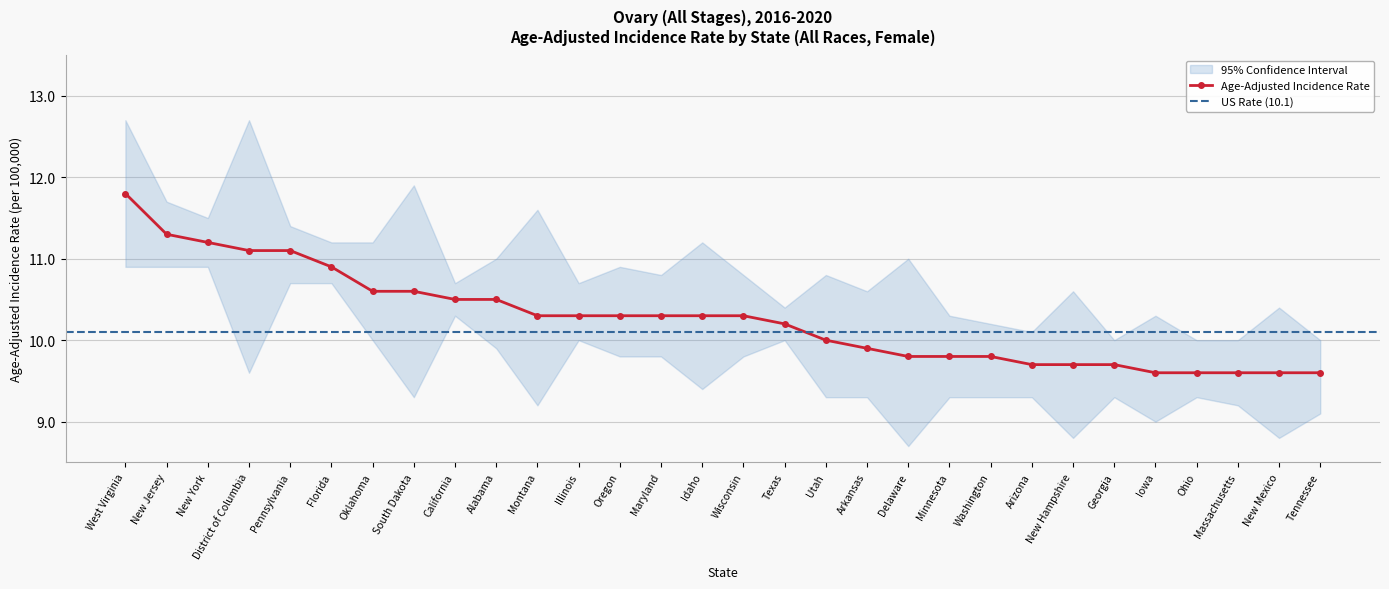

True or false: Age-Adjusted Incidence Rate and Lower 95% CI intersect in this chart.

False